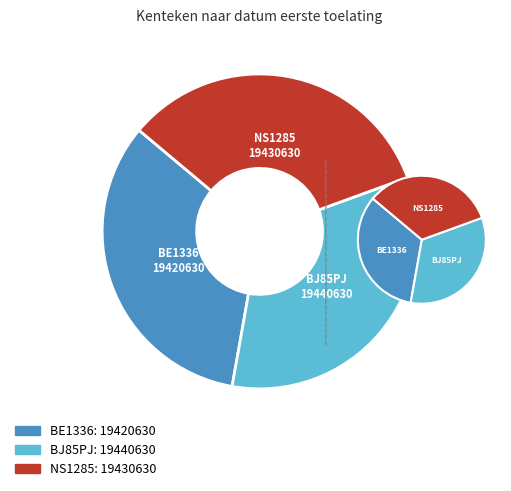

Is BJ85PJ the majority of the pie?

No